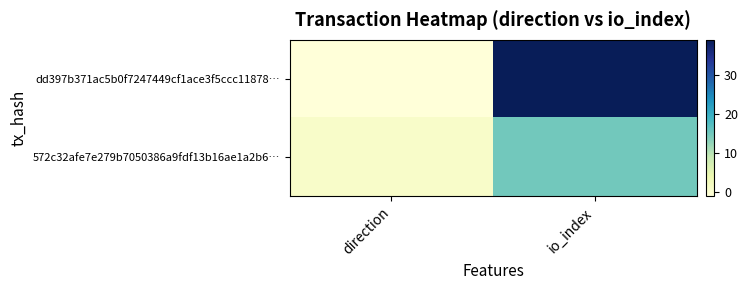

Which label corresponds to the smallest value in the chart?

direction